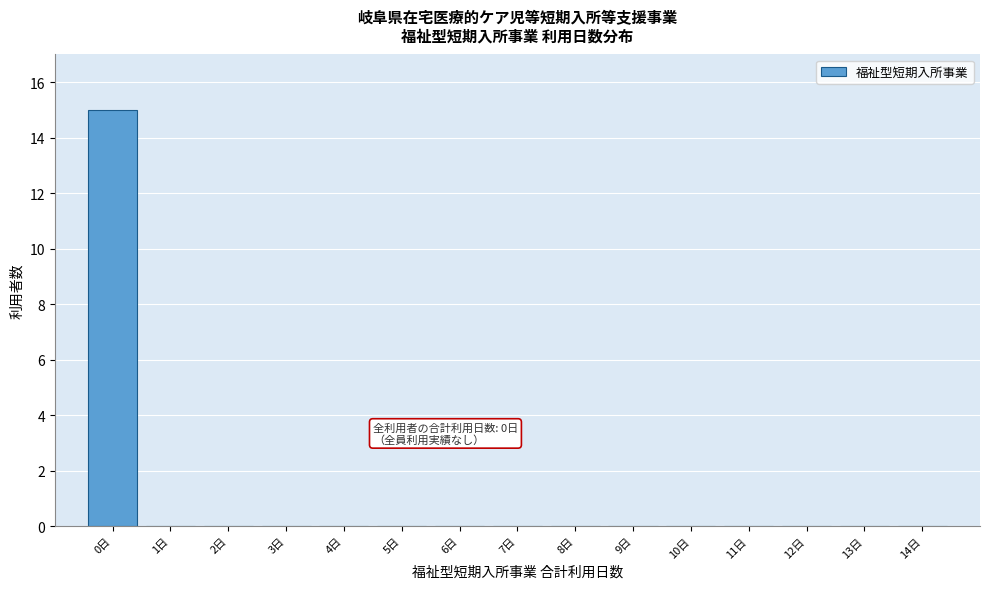

Reading right to left, list all the values displayed in this chart.

14日=0	13日=0	12日=0	11日=0	10日=0	9日=0	8日=0	7日=0	6日=0	5日=0	4日=0	3日=0	2日=0	1日=0	0日=15